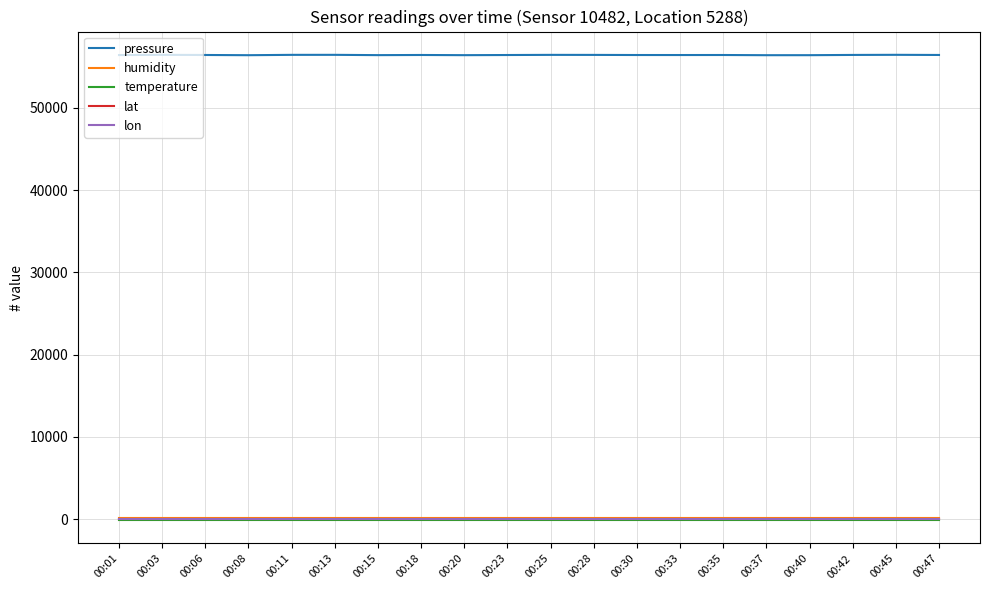

Is it true that pressure equals 56462.5 at 00:13?

True